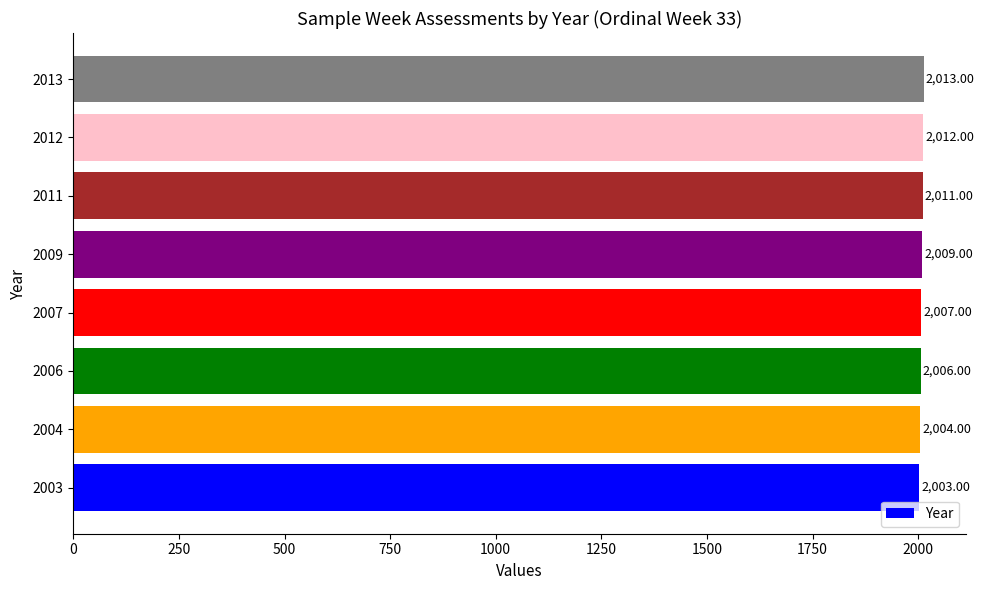

Where is the data nearest to the value 2008?

2007